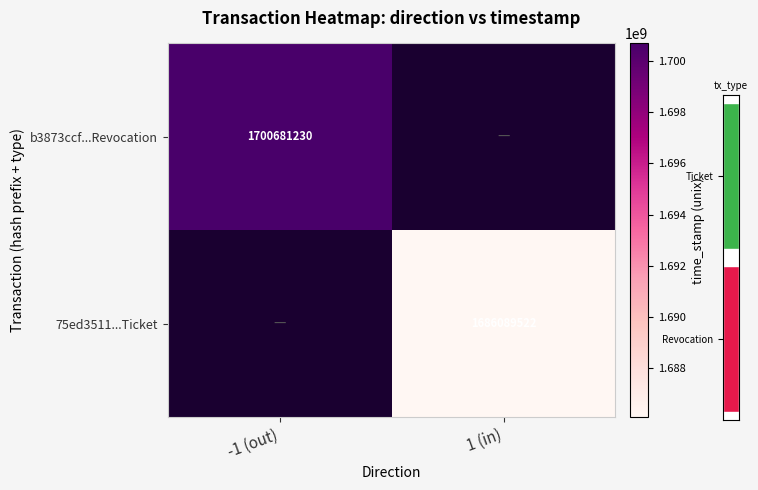

At which category does the chart reach its peak across all series?

-1 (out)